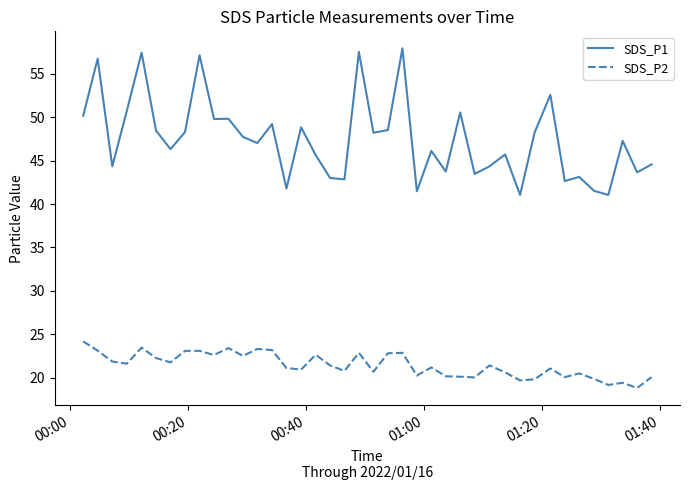

Which series has the largest range (max minus min)?

SDS_P1